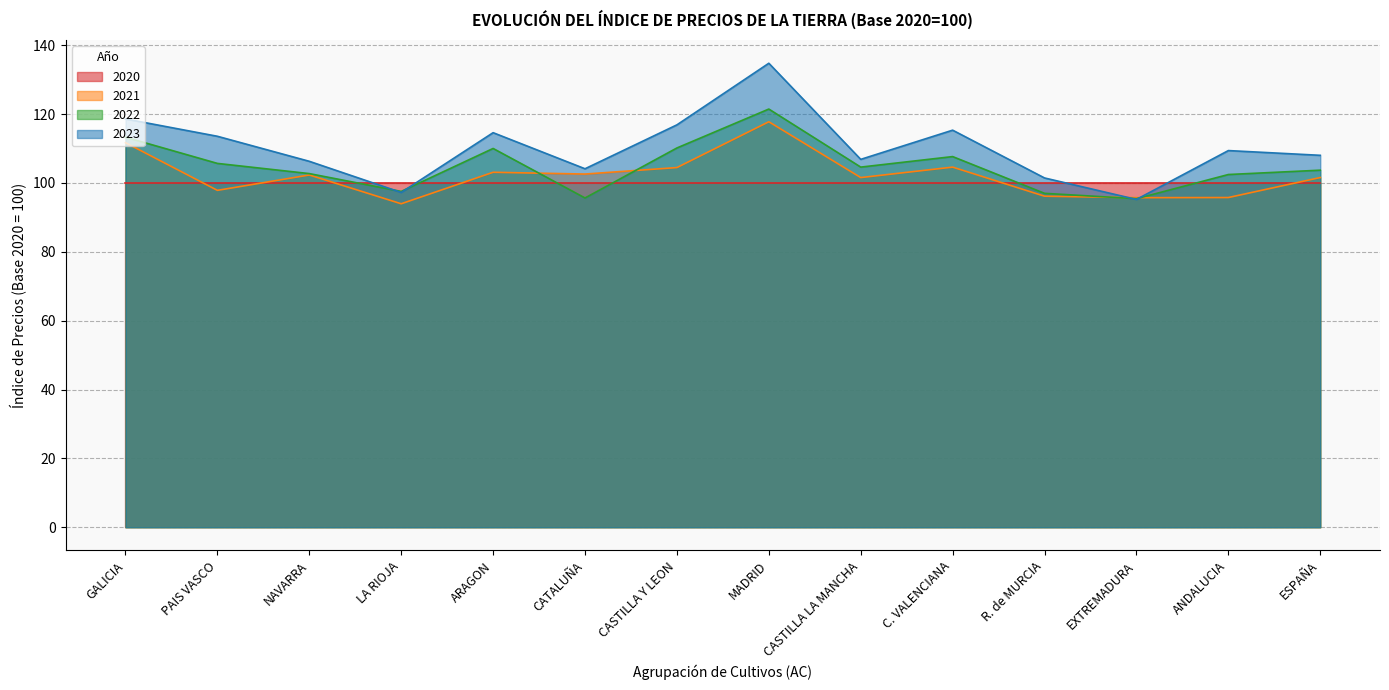

What value does the 2020 series have at GALICIA?

100.0